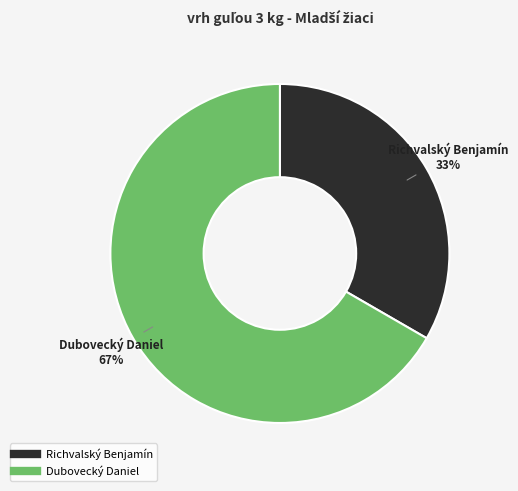

What percentage is the Richvalský Benjamín slice, to the nearest percent?

33%